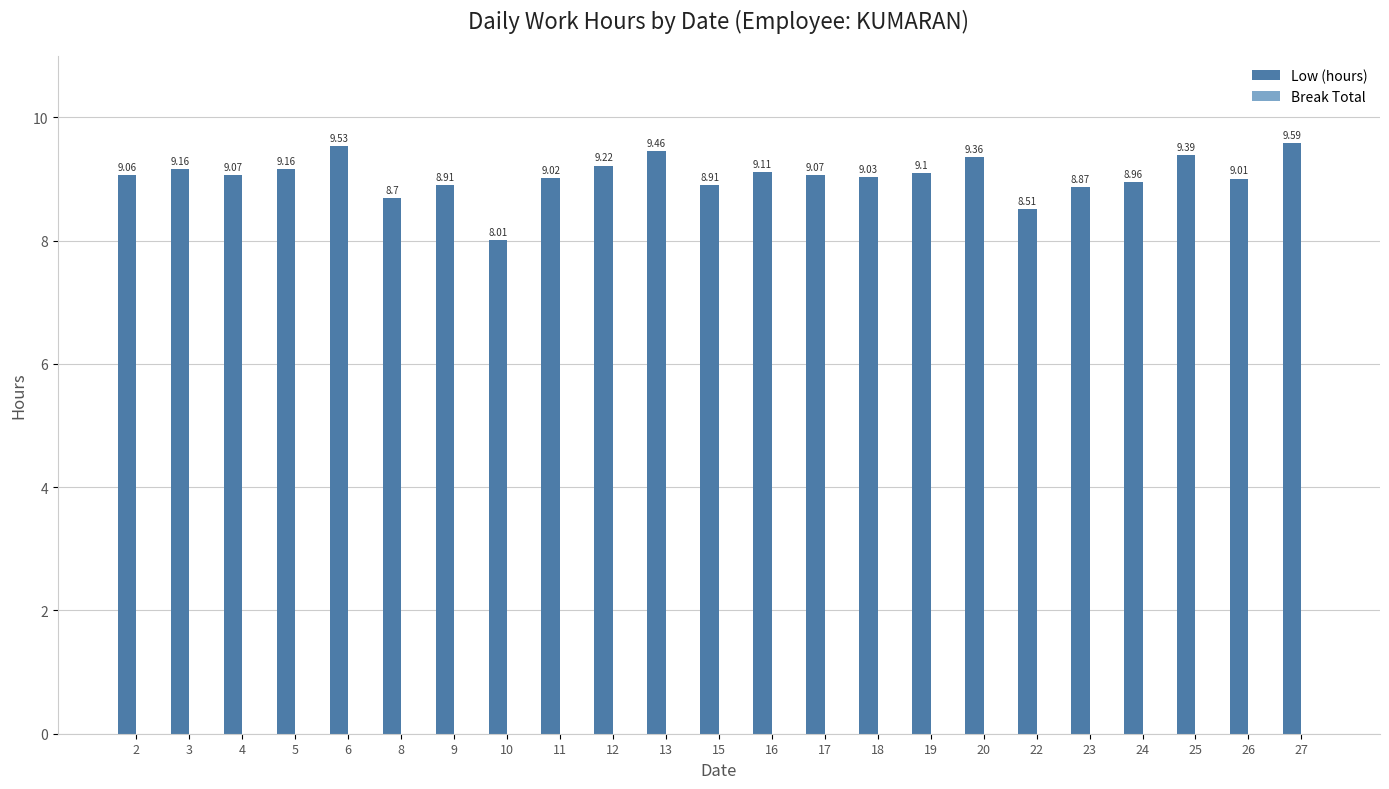

What is the change in value from 19 to 27?

+0.5